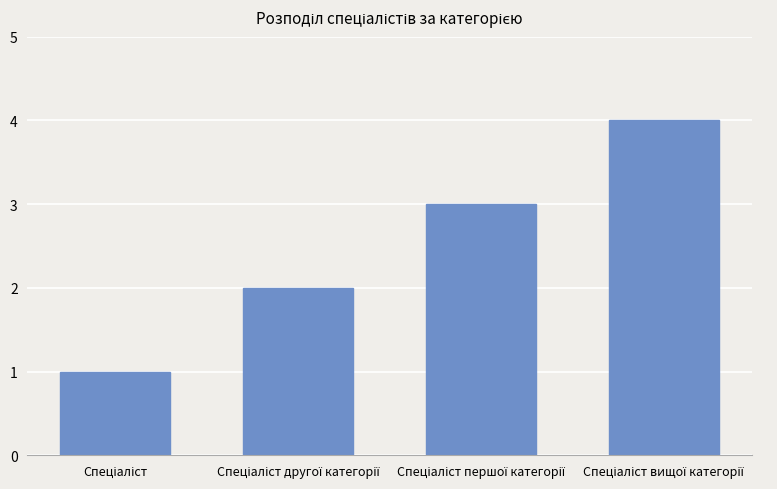

What is the sum of all values?

10